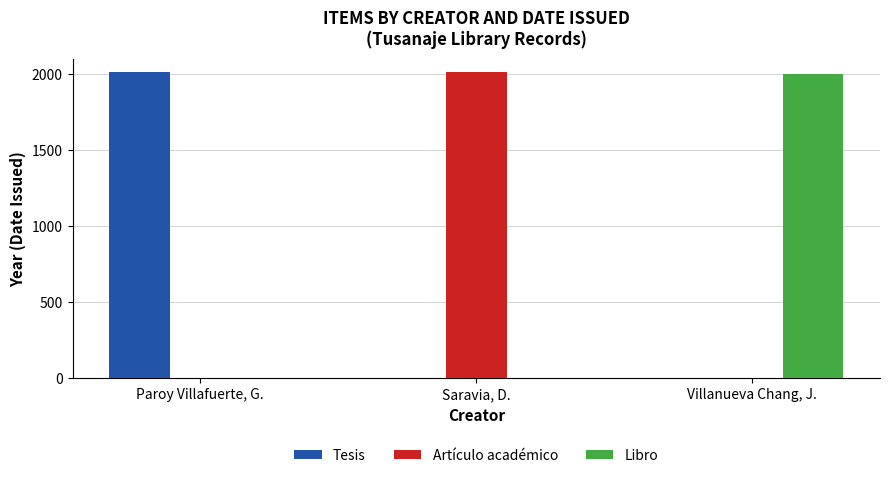

Which category has the highest value in the Artículo académico series?

Saravia, D.